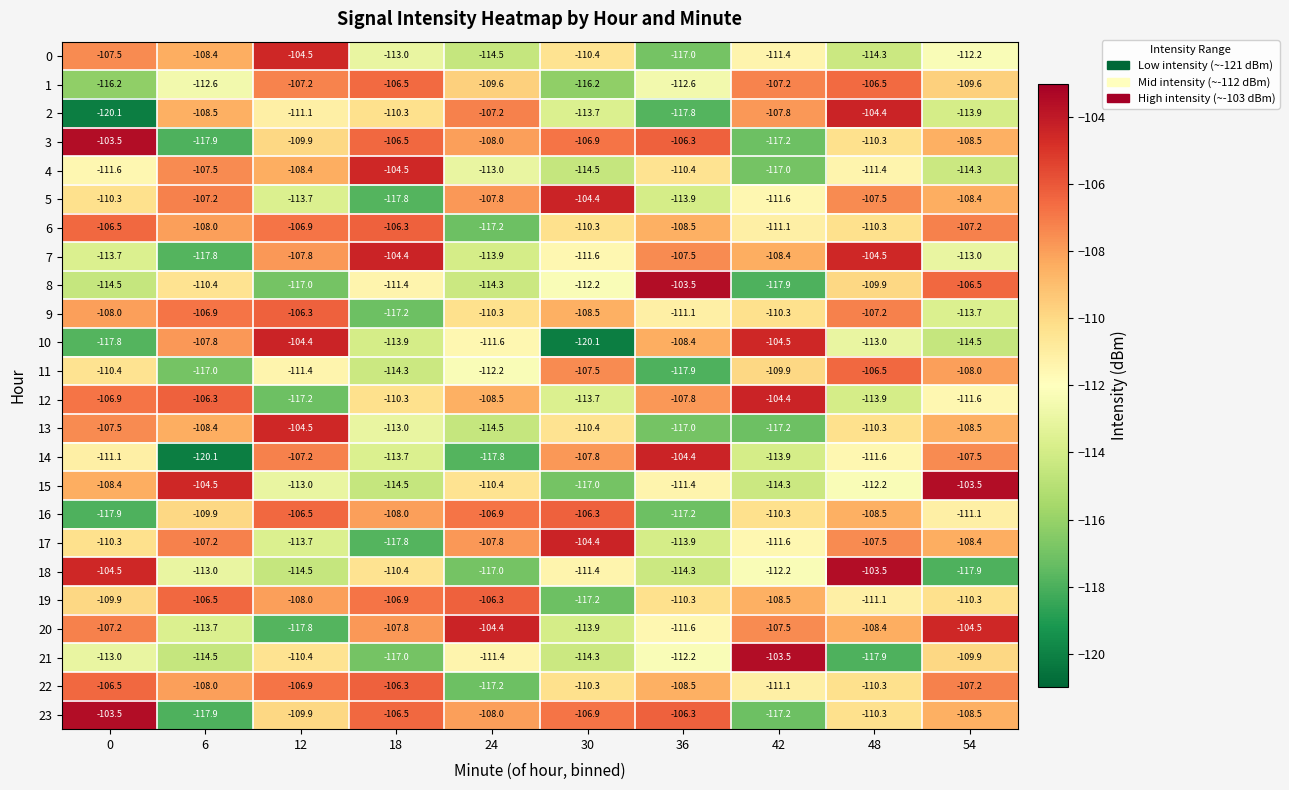

Rank the categories by 3 value from highest to lowest.

0, 36, 18, 30, 24, 54, 12, 48, 42, 6